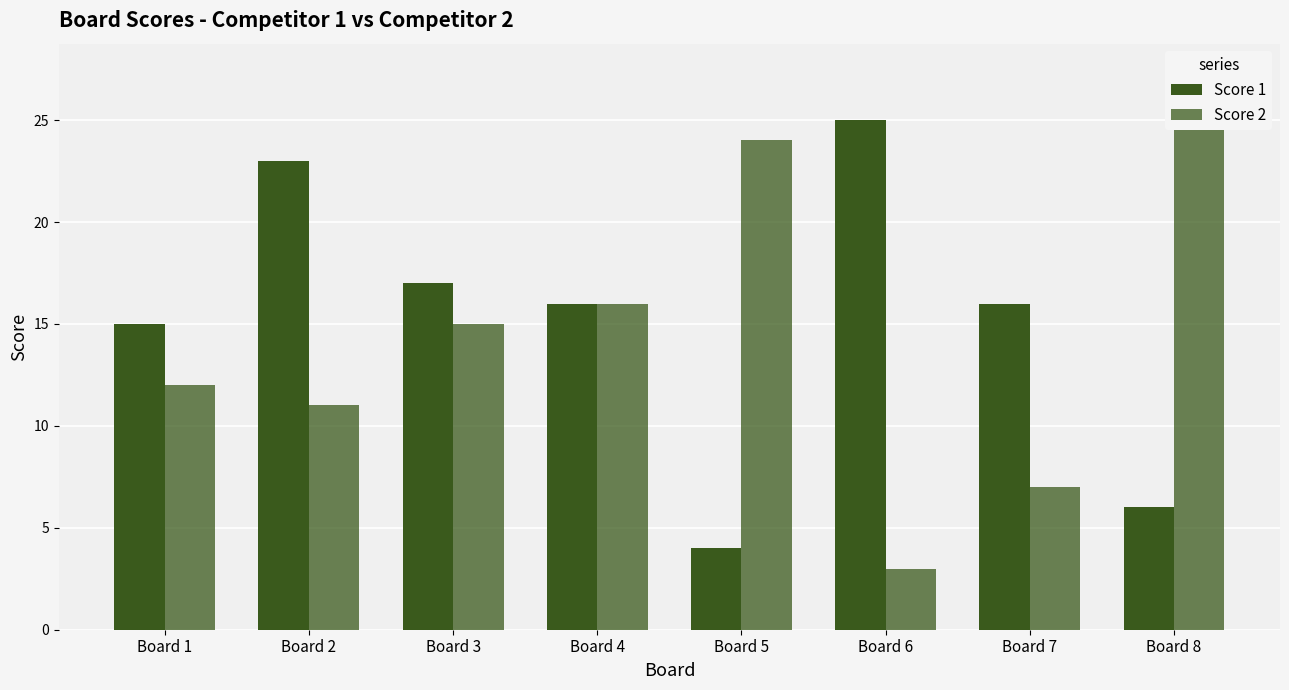

How many bars are there in each group?

2